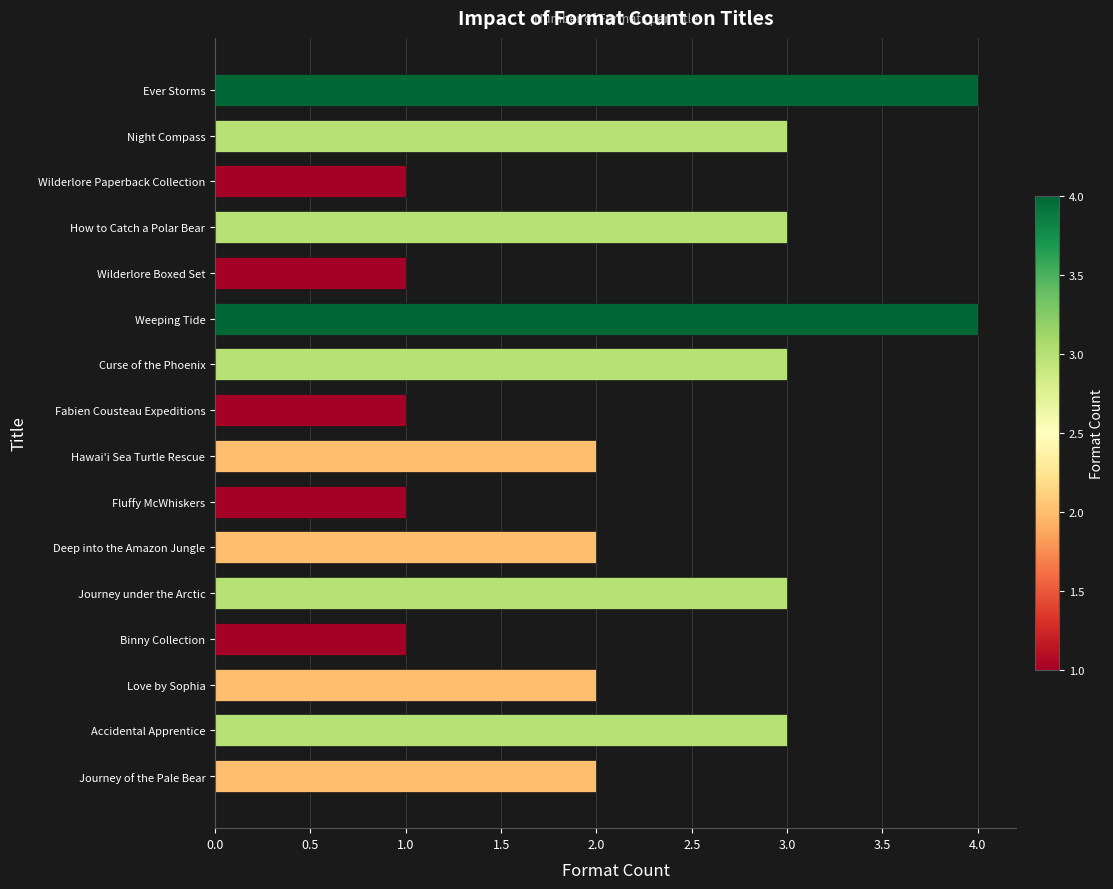

What value does the data have at Curse of the Phoenix?

3